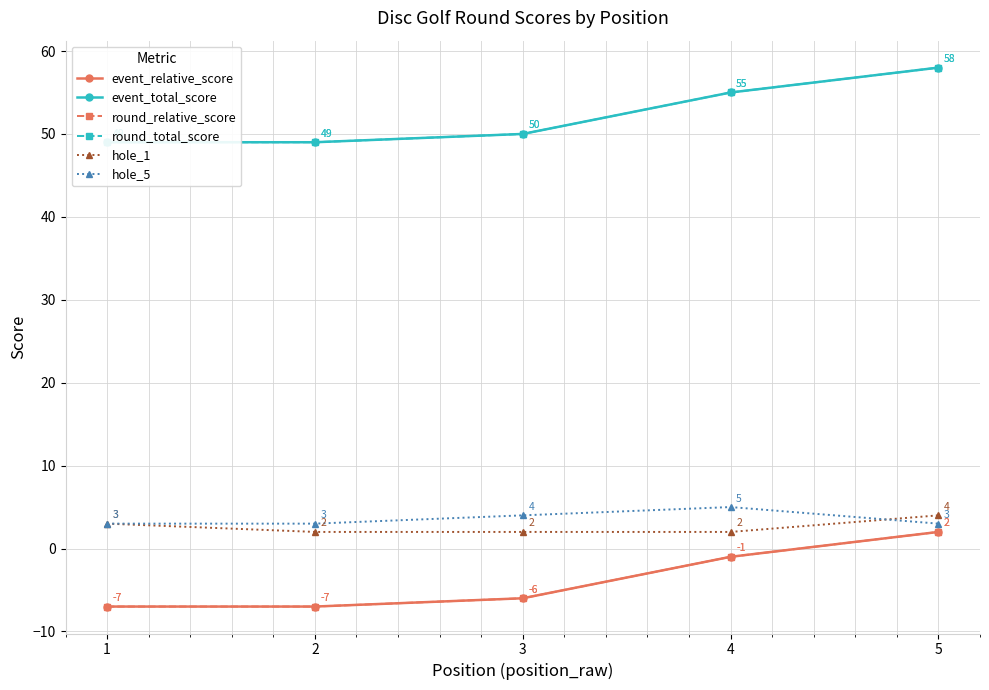

What is the average value of the round_relative_score series?

-4